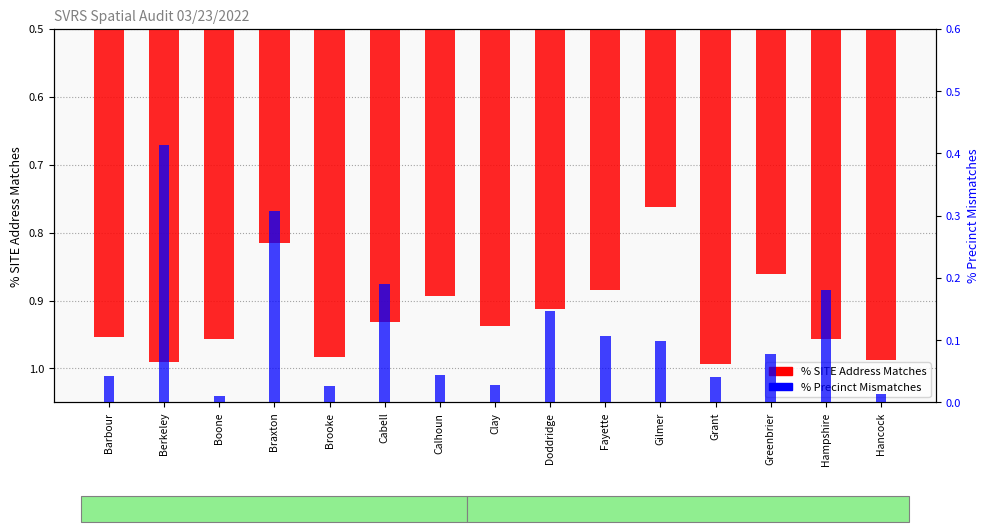

True or false: % SITE Address Matches has a value of 1.0 at Hancock.

True